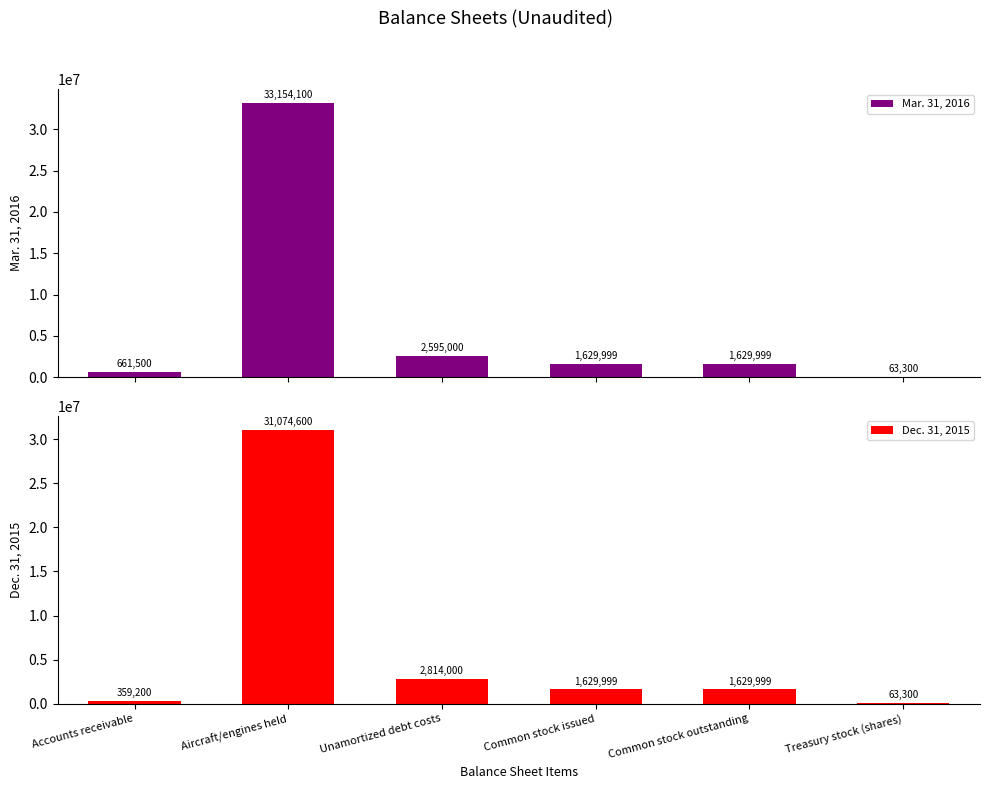

What is the difference between the highest and lowest values at Aircraft/engines held?

2079500